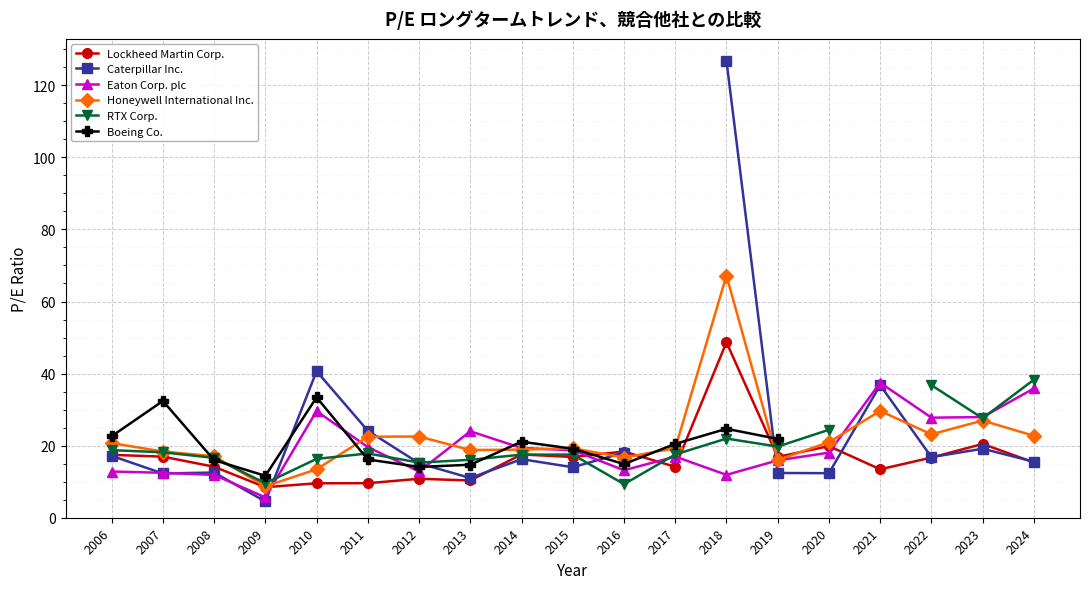

At which label does RTX Corp. first exceed 17?

2006